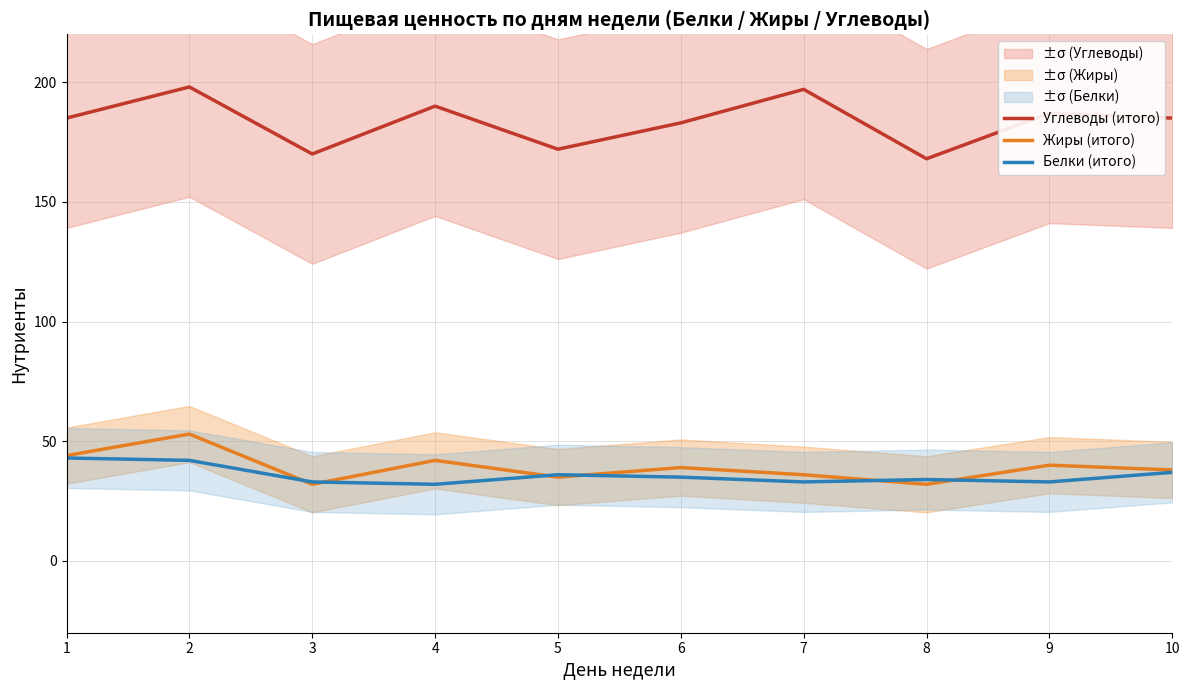

Where is Белки (итого) nearest to the value 37?

10